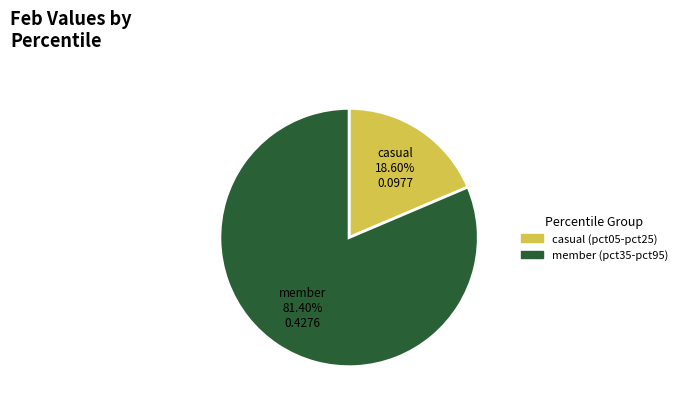

Is there any slice that represents more than half of the pie?

Yes